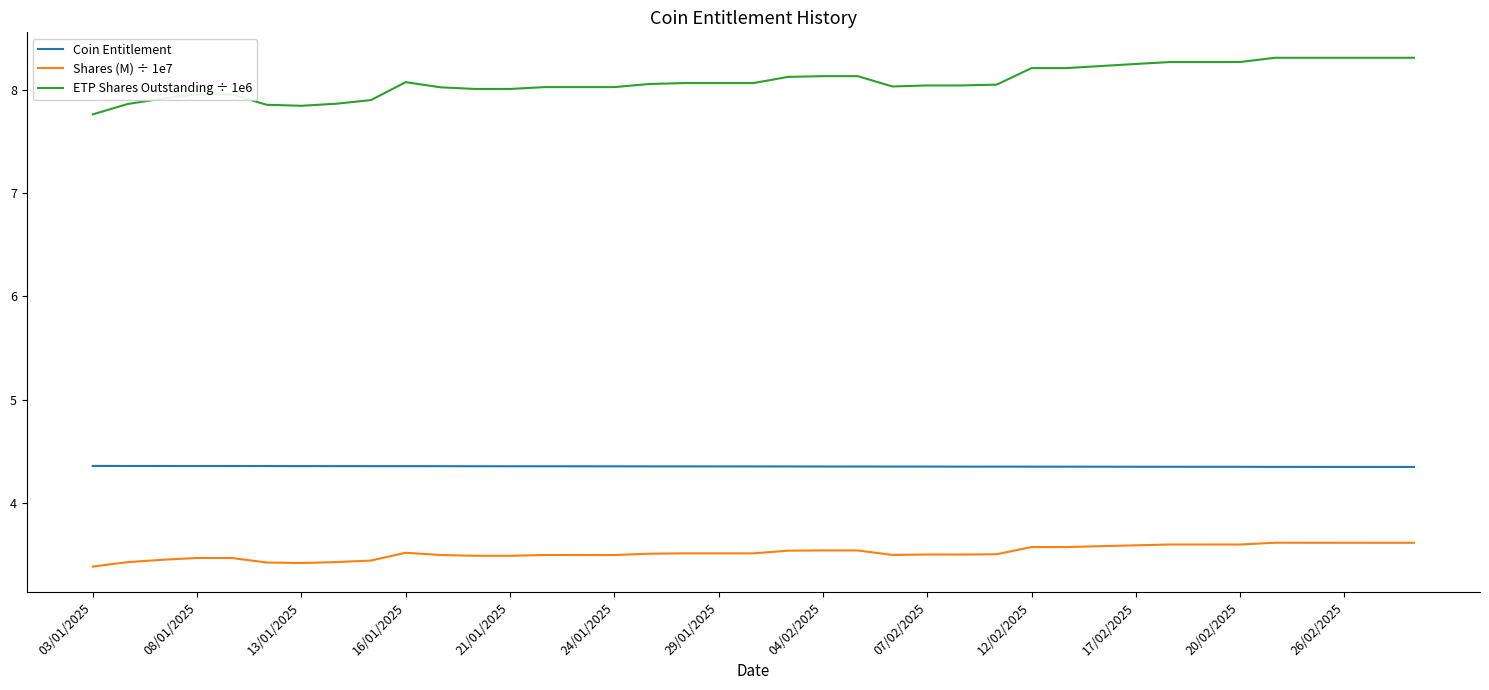

True or false: Shares (M) ÷ 1e7 and ETP Shares Outstanding ÷ 1e6 cross at least once.

False